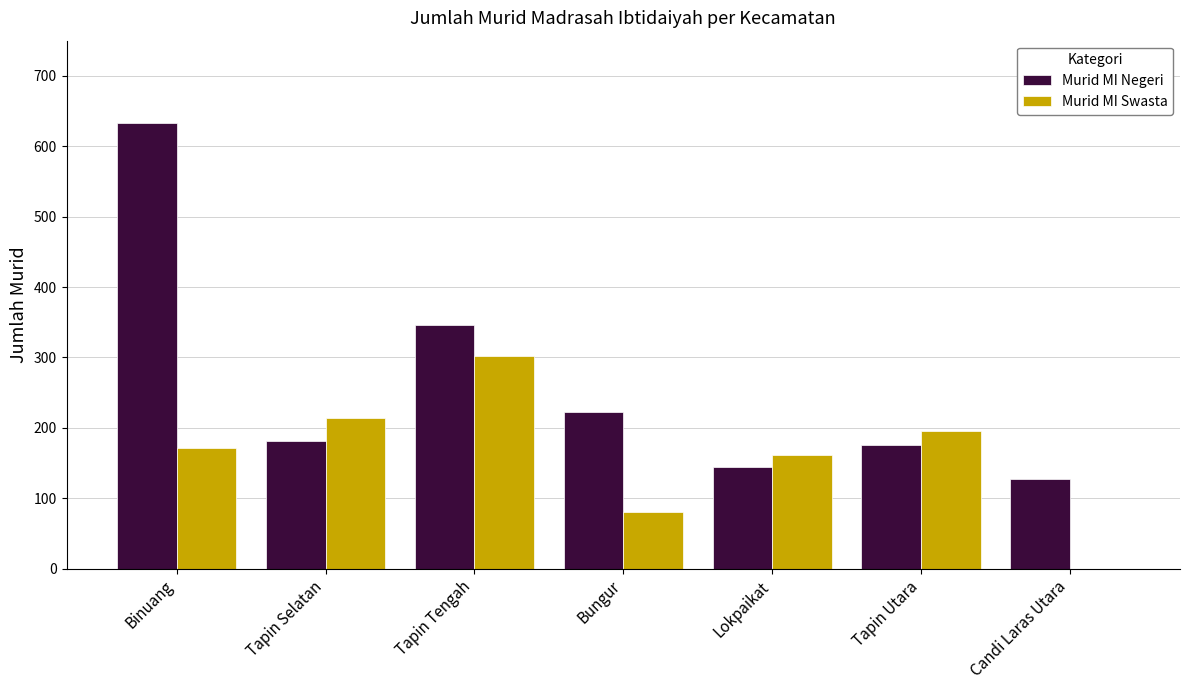

The value of Murid MI Negeri at Lokpaikat is 144. True or false?

True